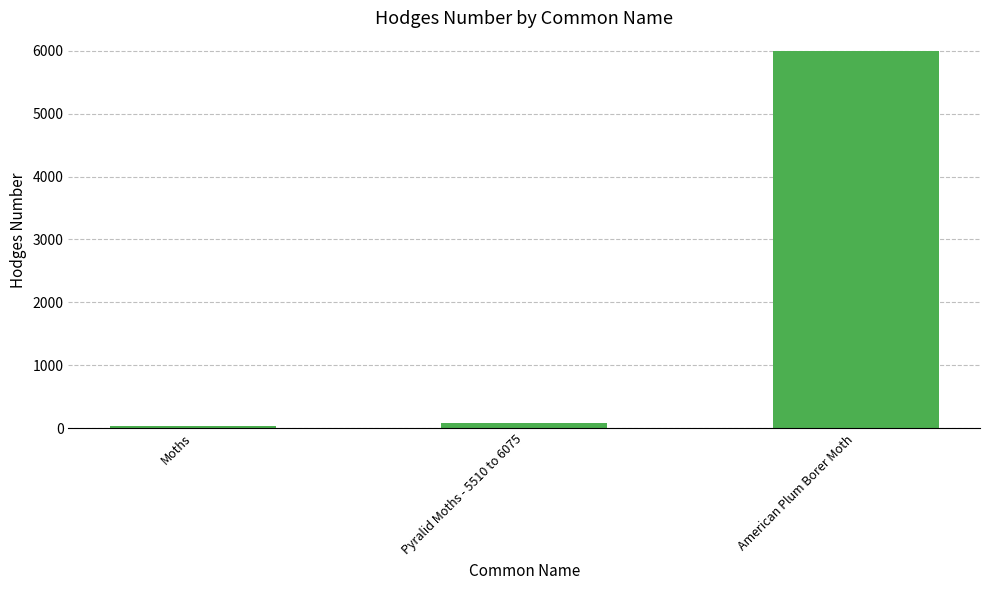

Where does the data first go above 80?

Pyralid Moths - 5510 to 6075